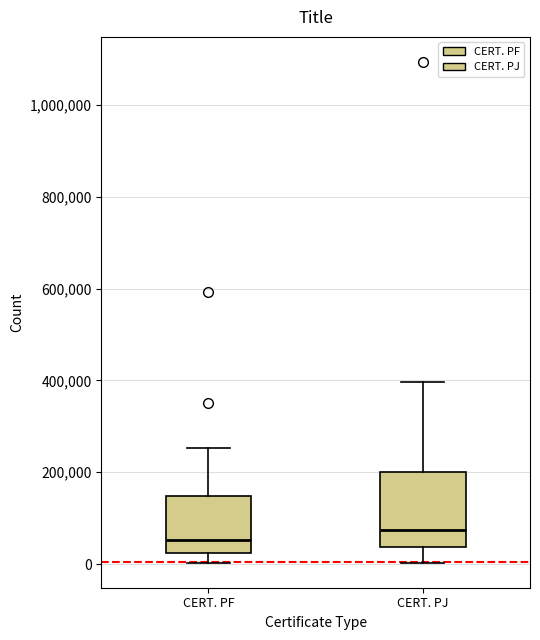

Reading left to right, read every box against the y-axis: the position of its median line, the range the box covers, and the ends of its whiskers. The values are not printed on the chart, so give them approximately, as read against the axis.

CERT. PF: median 60000, box 20000 to 140000, whiskers 0 to 260000
CERT. PJ: median 80000, box 40000 to 200000, whiskers 0 to 400000